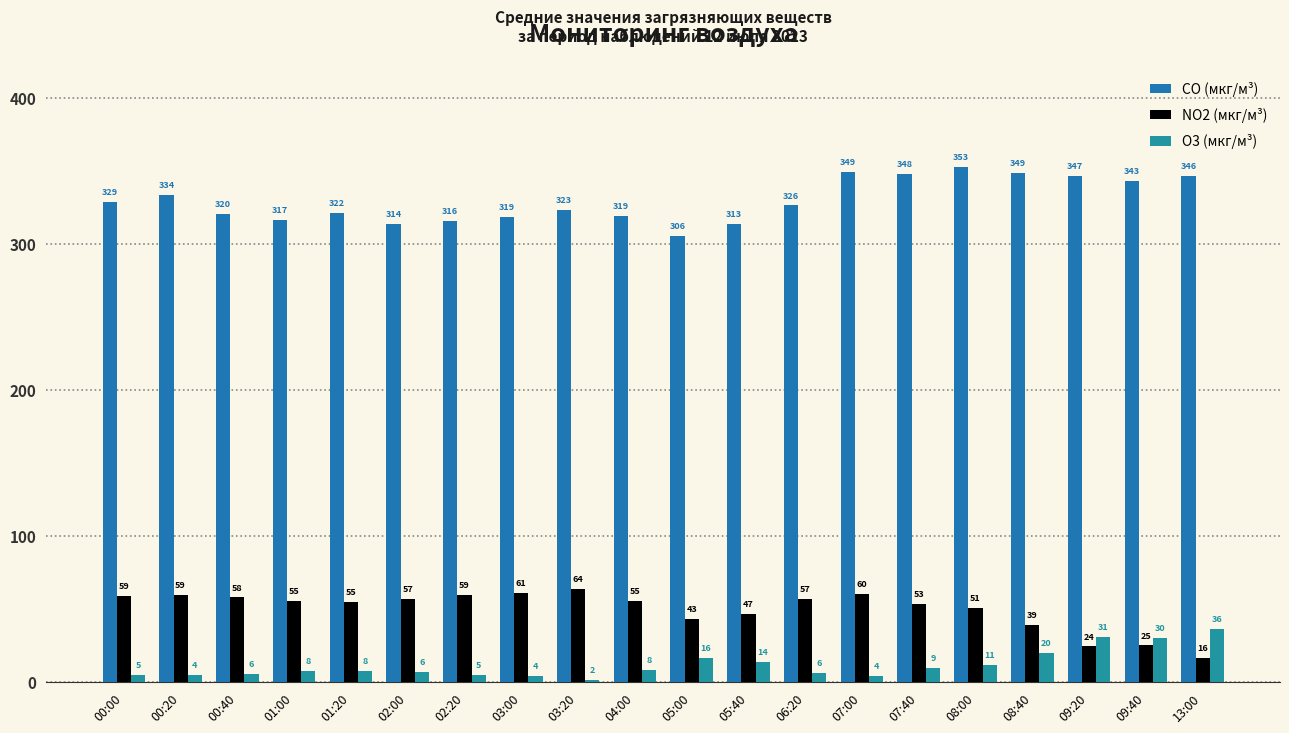

What is the lowest value of the O3 (мкг/м³) series?

1.5